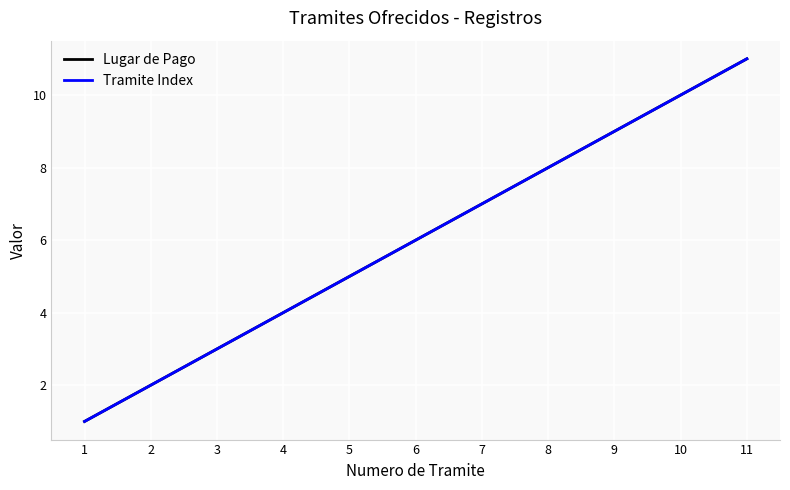

Count the Tramite Index values in the range 3 to 9.

7